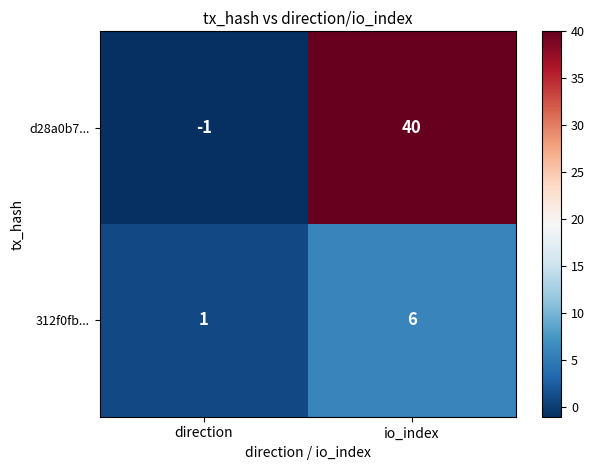

What value does the 312f0fb... series have at io_index?

6